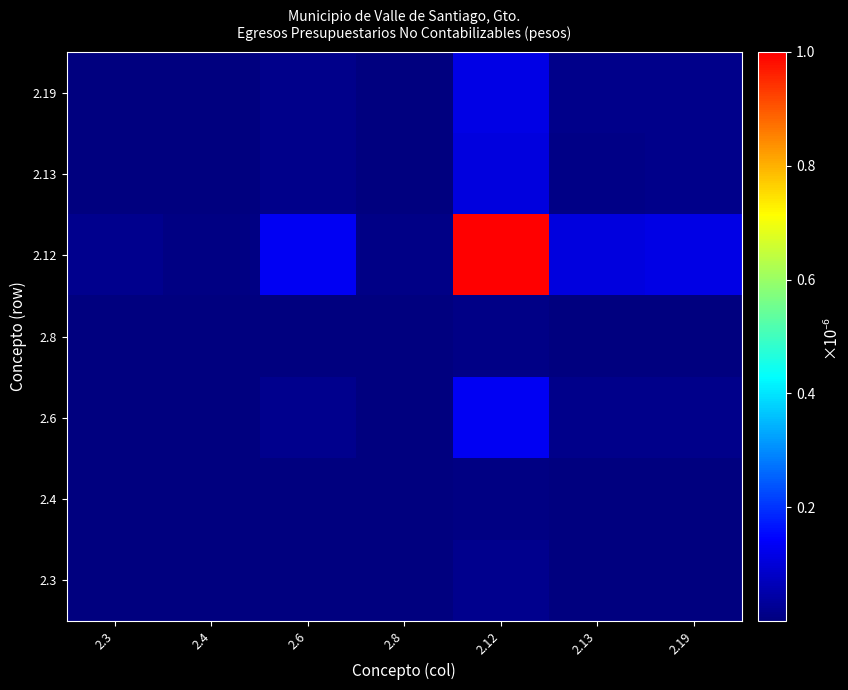

At which category does the chart reach its peak across all series?

2.12